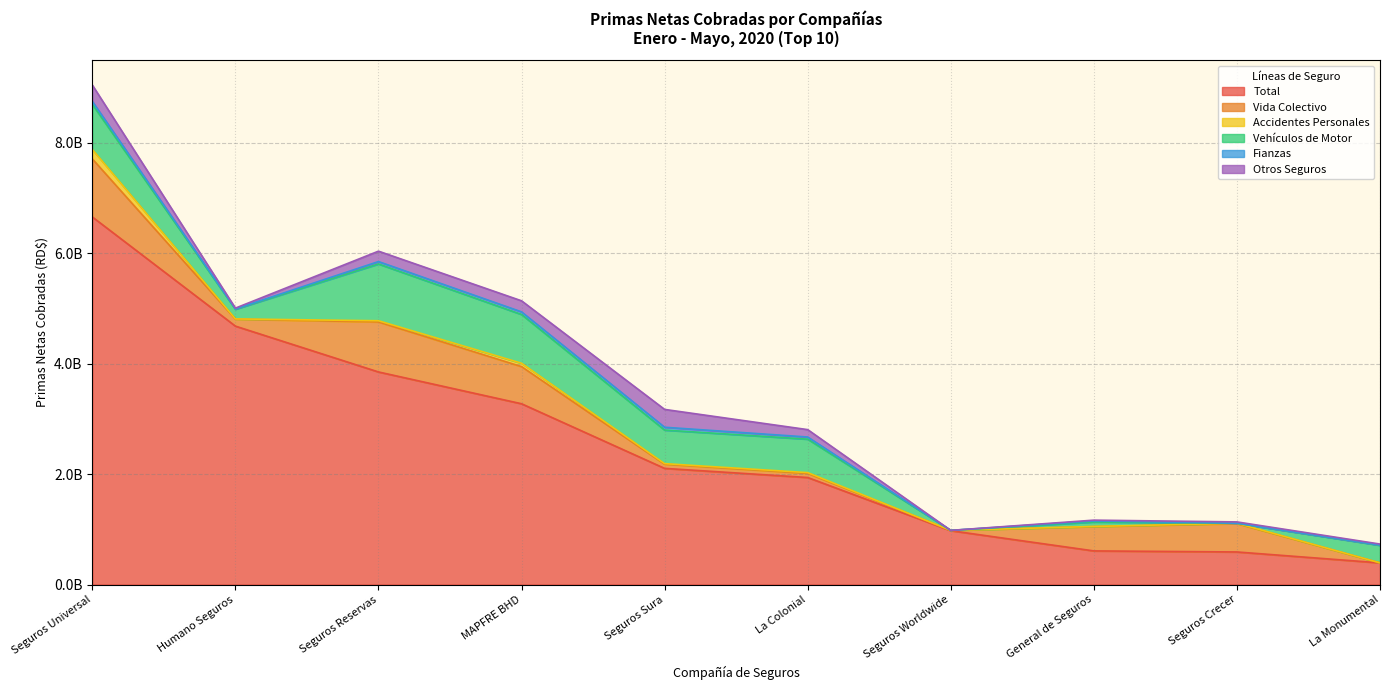

Is the value of Vehículos de Motor at Humano Seguros greater than the value of Accidentes Personales at Seguros Worldwide?

Yes